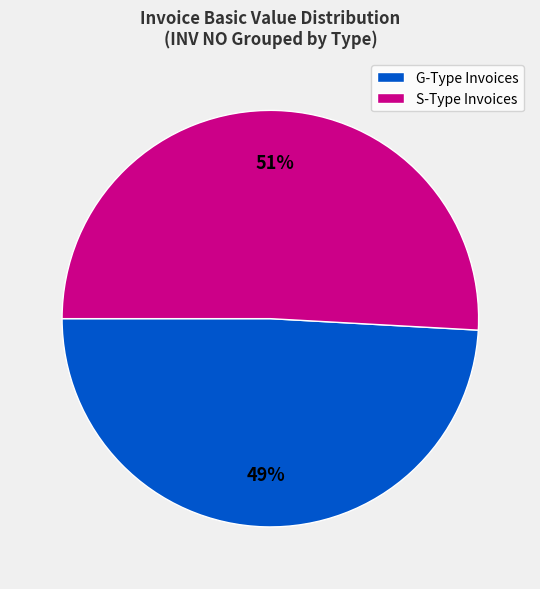

How many segments does this pie chart have?

2